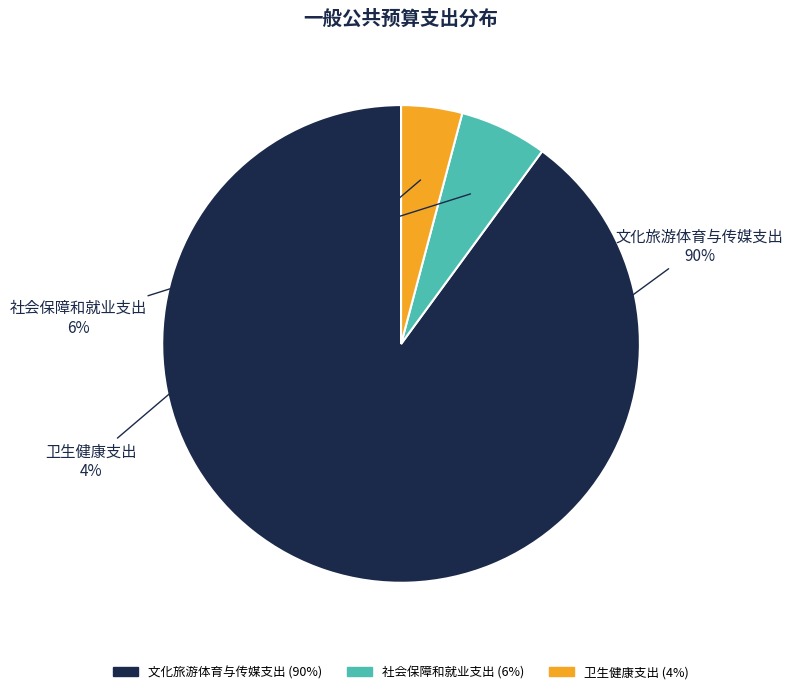

The 社会保障和就业支出 slice represents 1% of the pie. True or false?

False